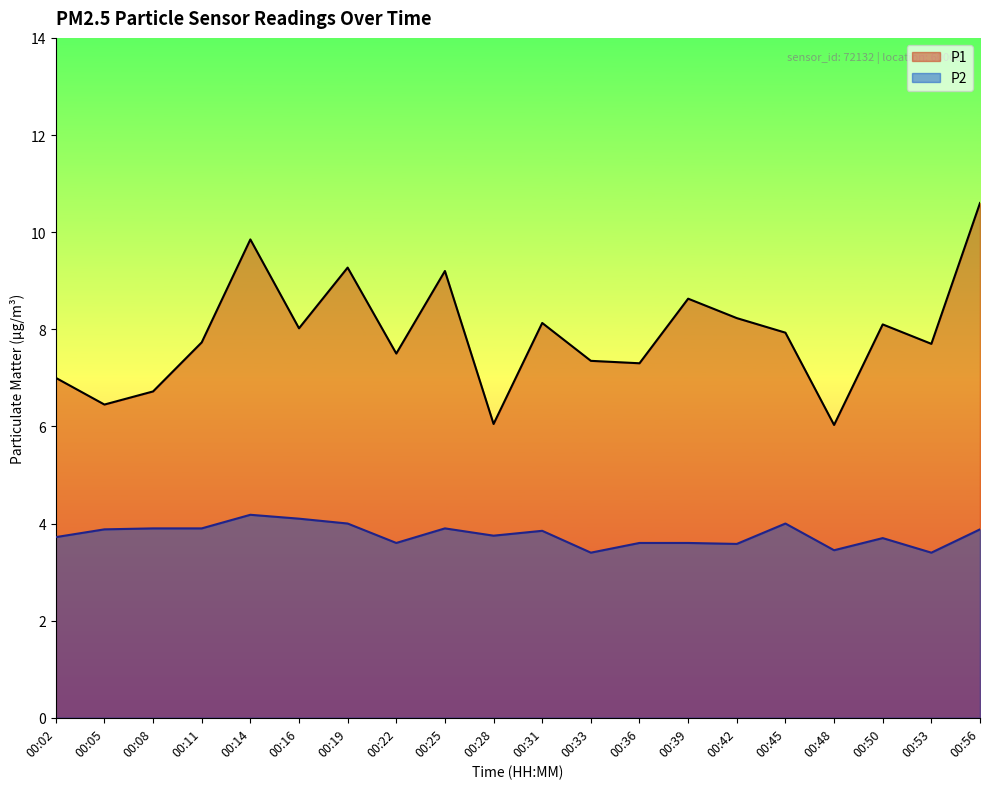

Reading left to right, transcribe all the data shown in this chart.

P1: 00:02=7.0	00:05=6.5	00:08=6.7	00:11=7.7	00:14=9.8	00:16=8.0	00:19=9.3	00:22=7.5	00:25=9.2	00:28=6.0	00:31=8.1	00:33=7.3	00:36=7.3	00:39=8.6	00:42=8.2	00:45=7.9	00:48=6.0	00:50=8.1	00:53=7.7	00:56=10.6
P2: 00:02=3.7	00:05=3.9	00:08=3.9	00:11=3.9	00:14=4.2	00:16=4.1	00:19=4.0	00:22=3.6	00:25=3.9	00:28=3.8	00:31=3.9	00:33=3.4	00:36=3.6	00:39=3.6	00:42=3.6	00:45=4.0	00:48=3.5	00:50=3.7	00:53=3.4	00:56=3.9